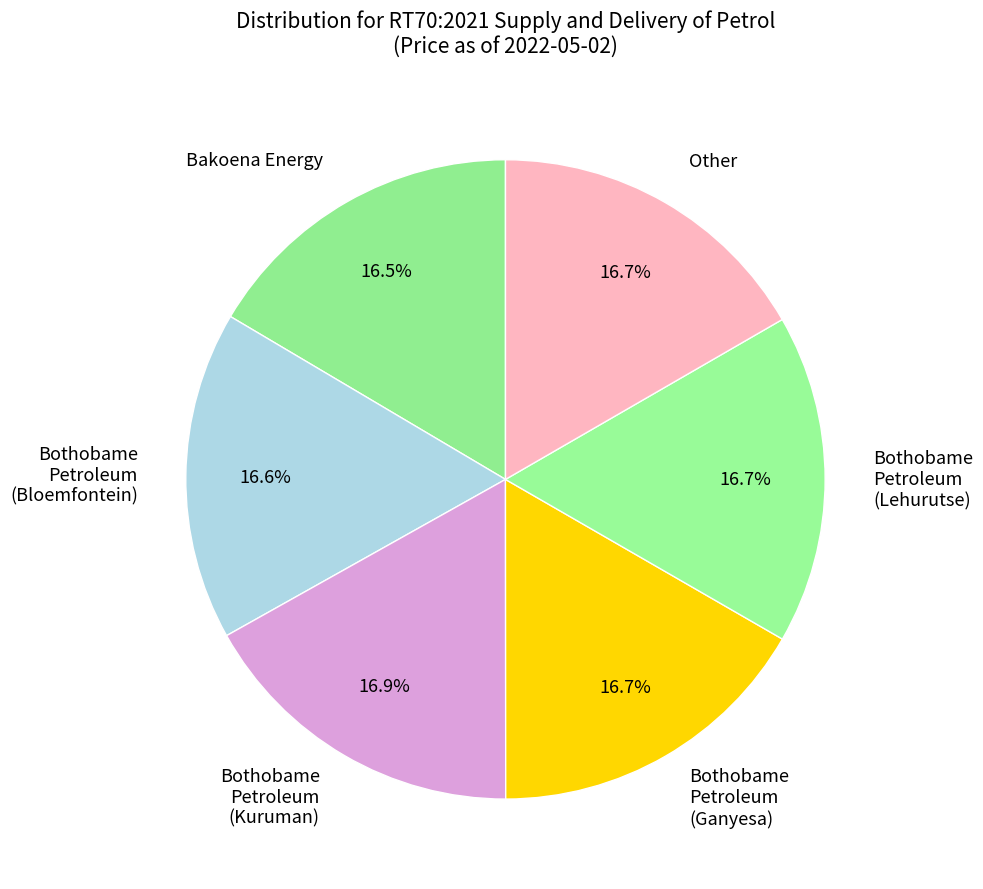

What is the ratio of the value at Bothobame Petroleum (Ganyesa) to the value at Other?

1.0